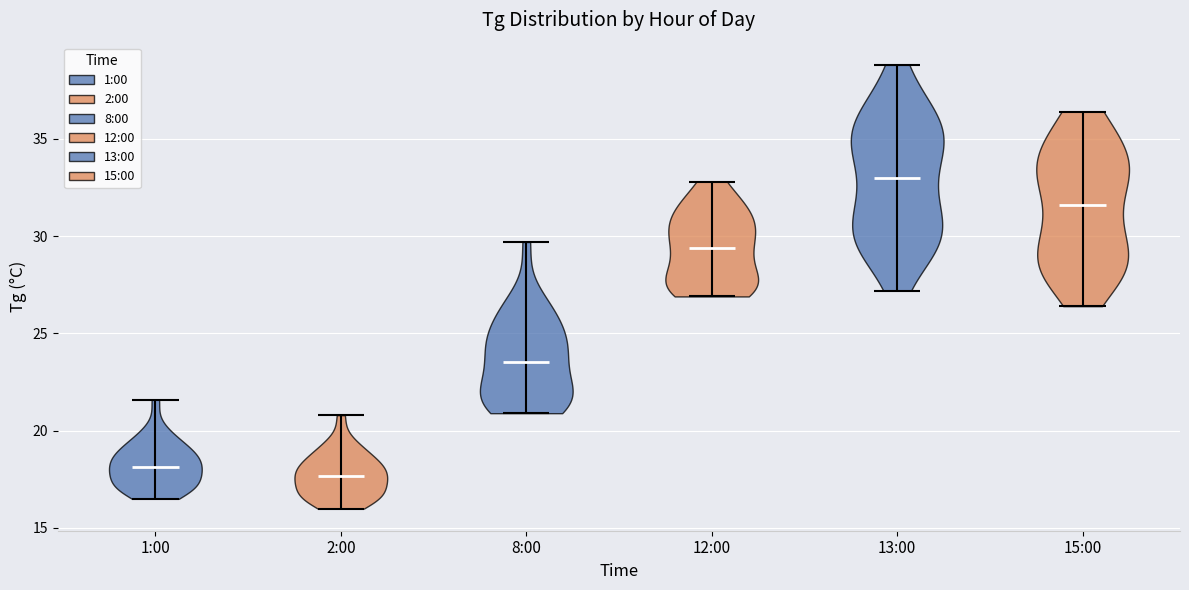

What is the lowest point the violin for 13:00 reaches on the y-axis? The values are not printed on the chart, so give them approximately, as read against the axis.

27.0